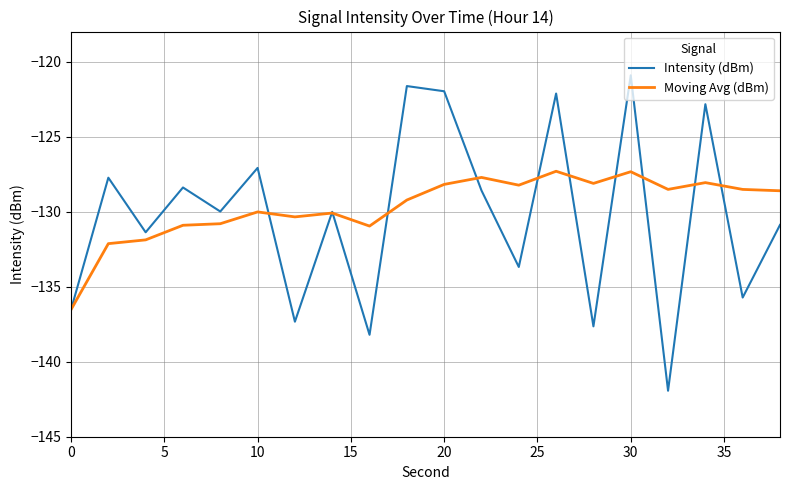

Which series has the largest range (max minus min)?

Intensity (dBm)